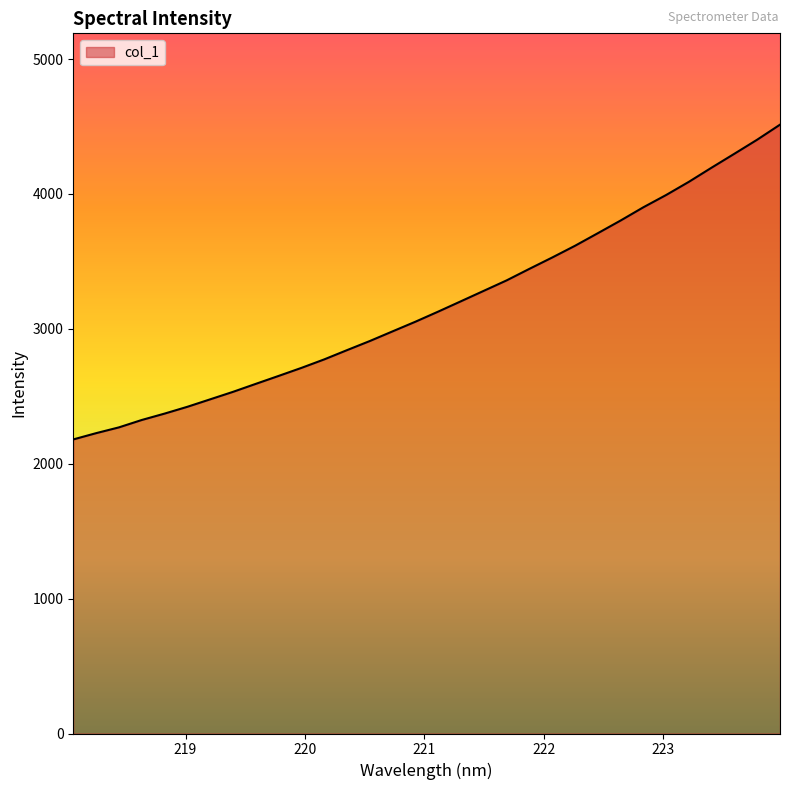

What is the difference between the maximum and minimum values?

2333.7